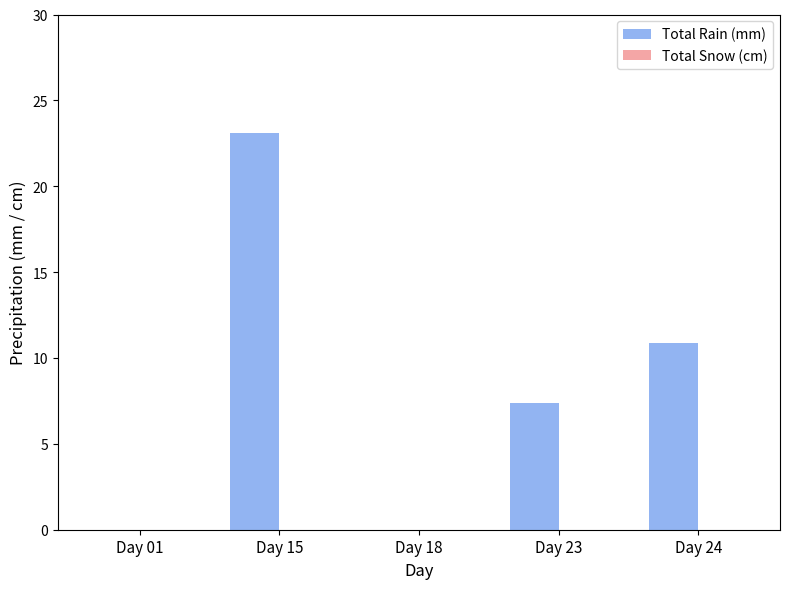

Reading right to left, list all the values displayed in this chart.

Day 24=10.9	Day 23=7.4	Day 18=0.0	Day 15=23.1	Day 01=0.0